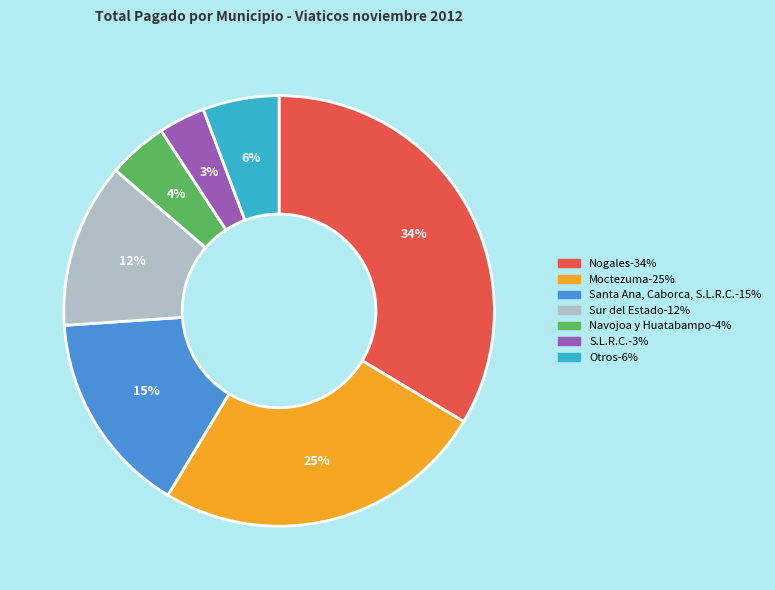

Count the number of slices in the pie.

7